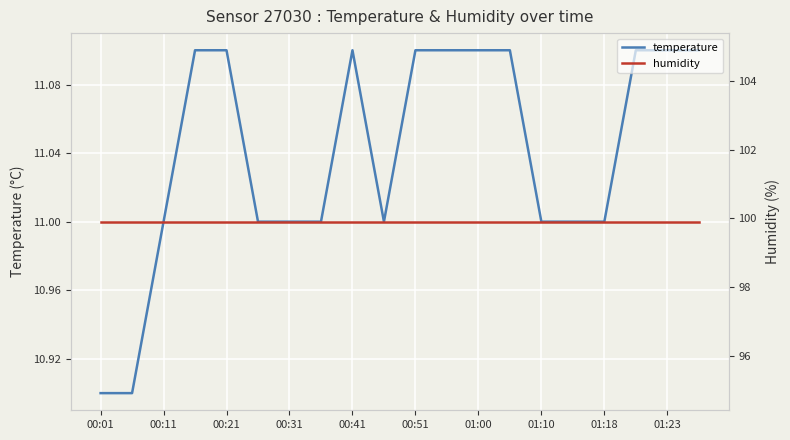

What is the highest value of the temperature series?

11.1